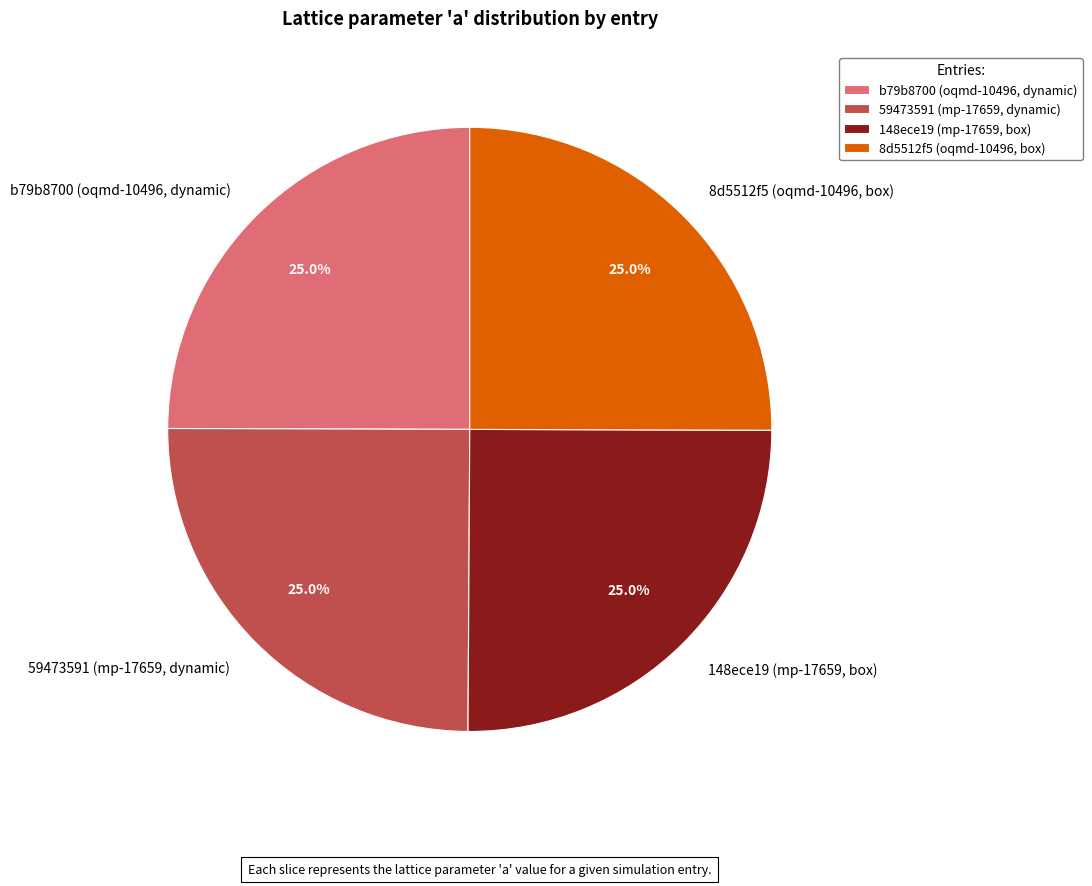

To the nearest percent, what portion does 148ece19 (mp-17659, box) represent?

25%